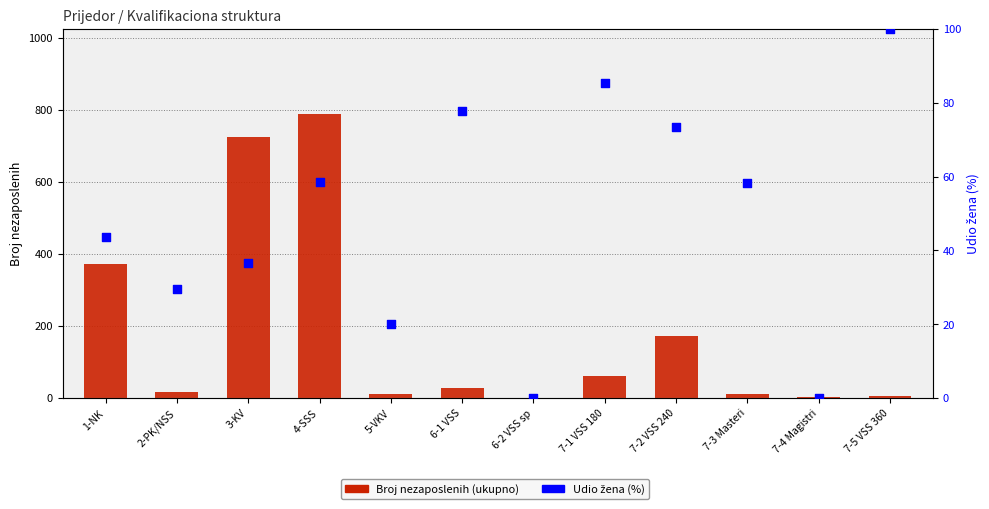

What is the total value across all series at 7-1 VSS 180?

146.2